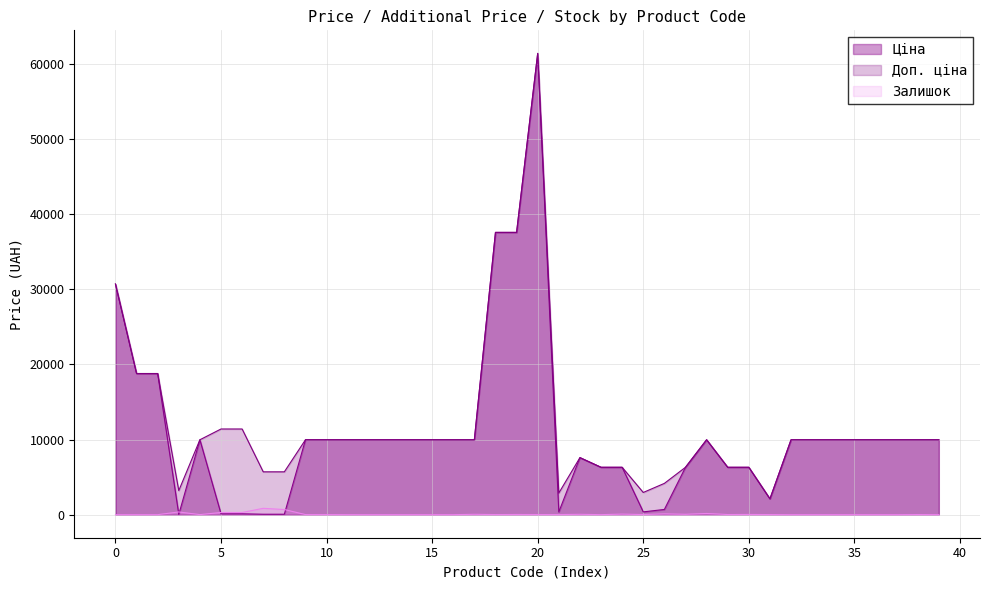

At which category is the sum across all series the highest?

20